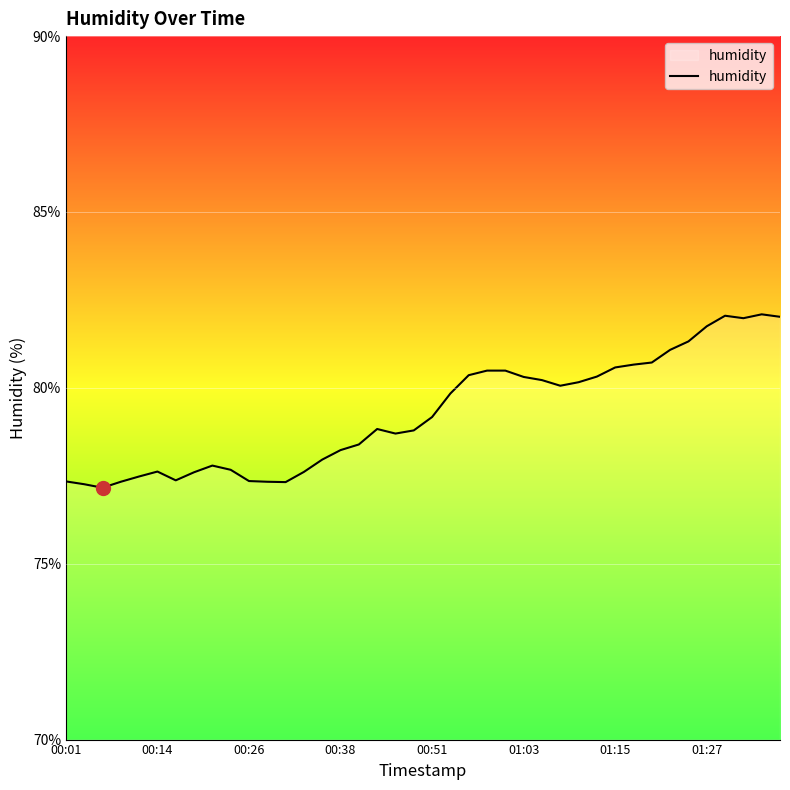

What is the maximum value shown in the chart?

82.1